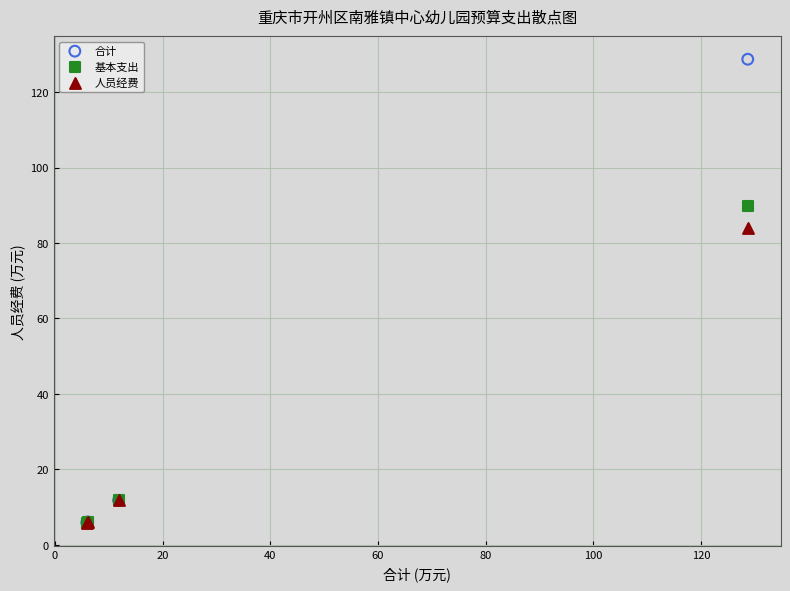

Which series has the widest spread of Y values?

合计